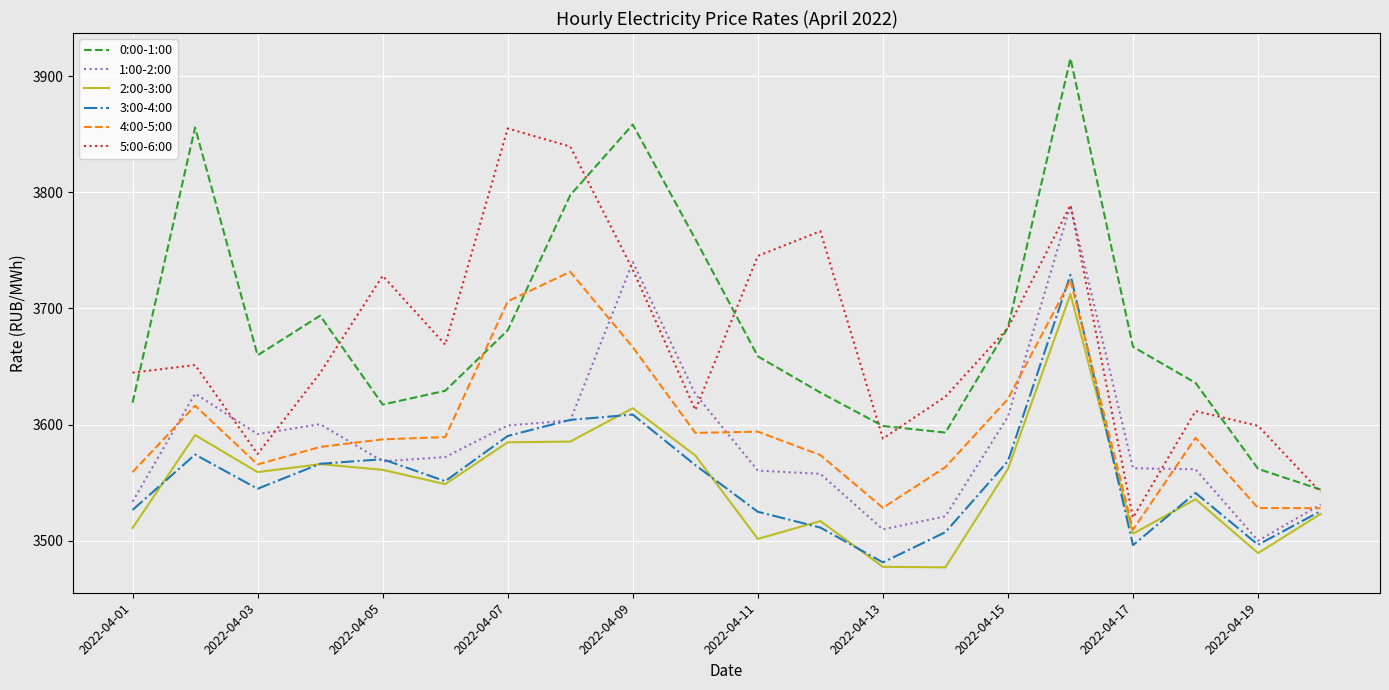

True or false: 2:00-3:00 and 5:00-6:00 cross at least once.

False